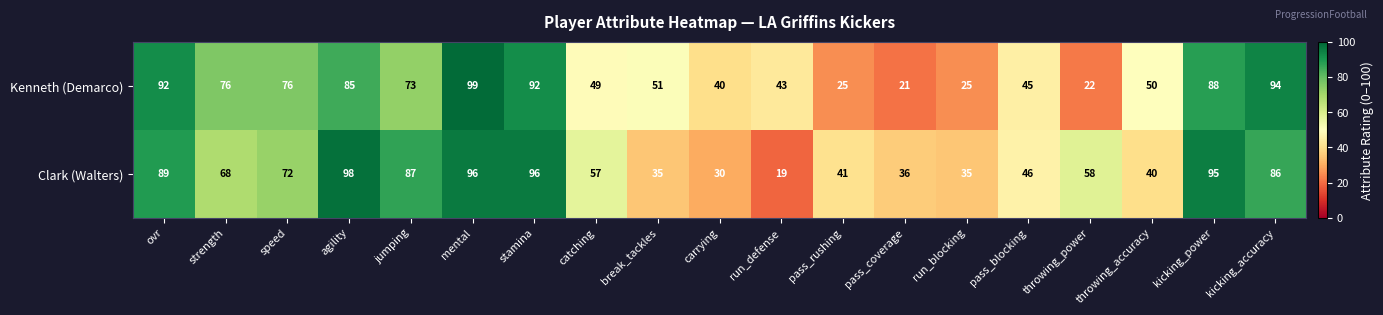

What is the difference between the maximum and minimum values in the Clark (Walters) series?

79